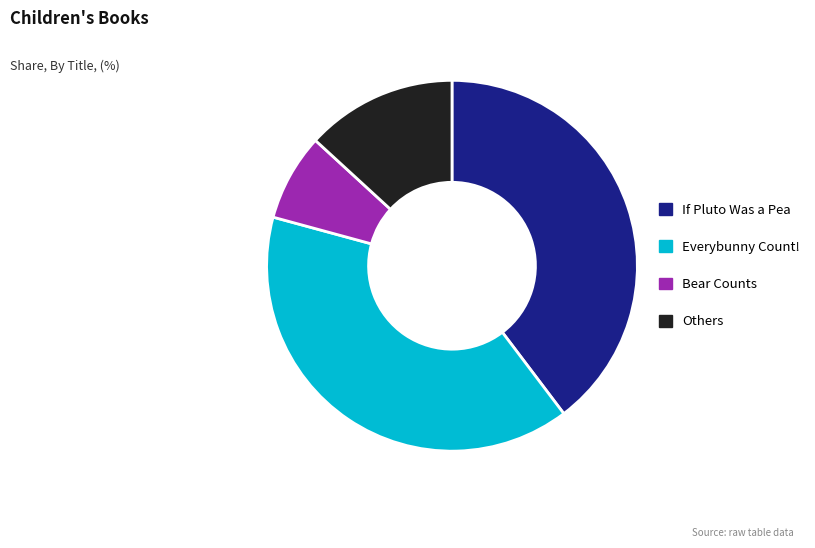

Between Bear Counts and If Pluto Was a Pea, which is larger?

If Pluto Was a Pea